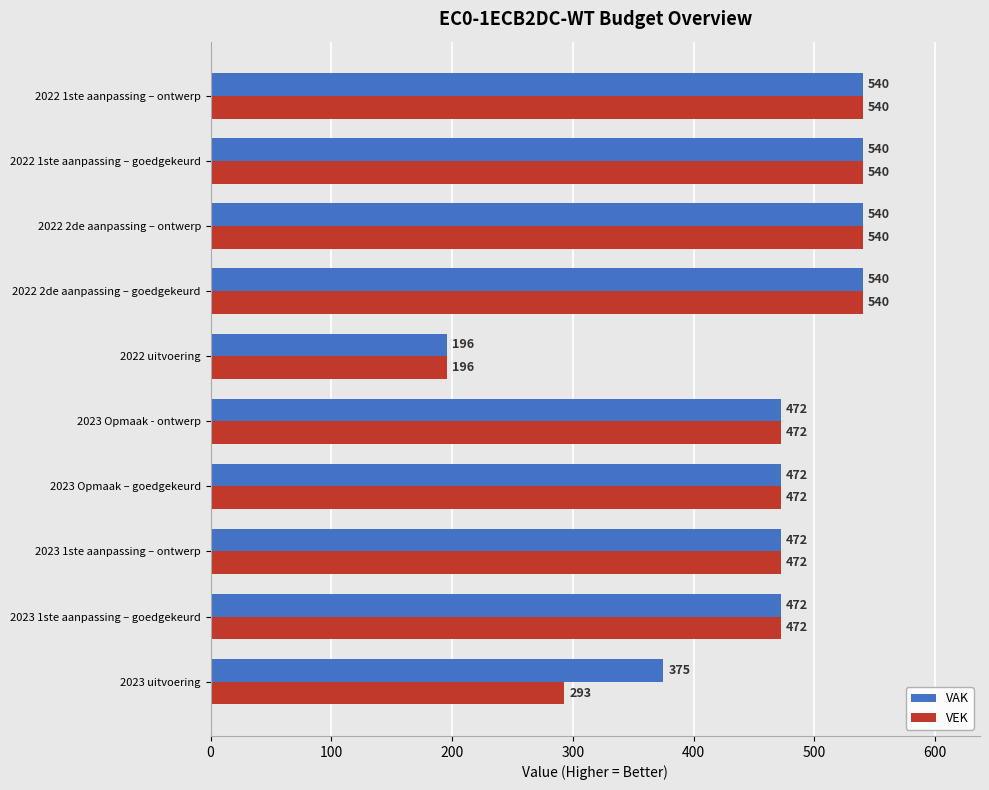

List the series in order of their overall mean, highest first.

VAK, VEK